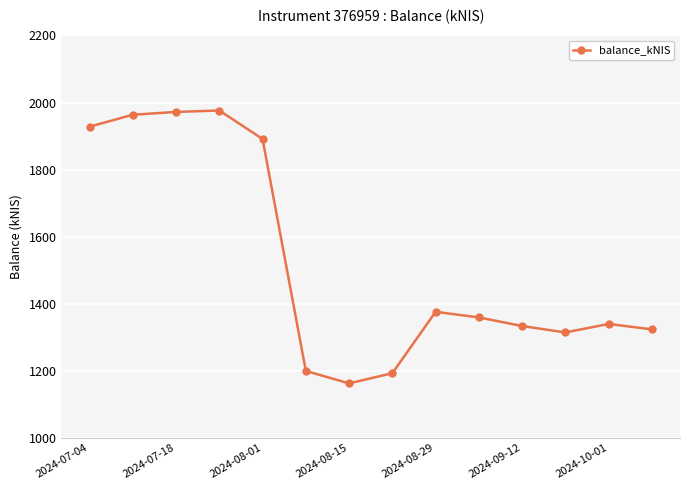

What is the smallest value displayed?

1162.3